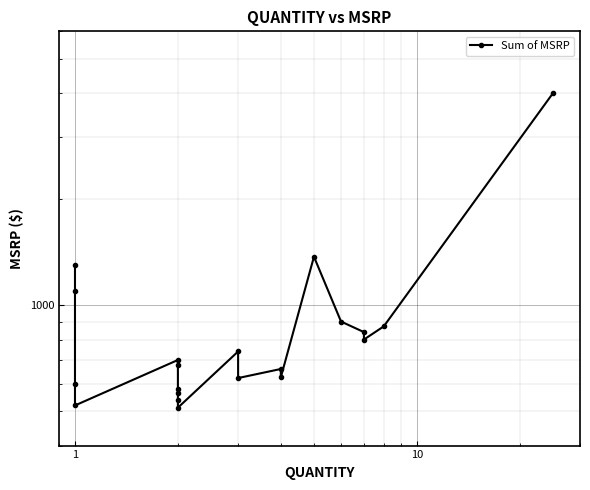

Is this an area chart (filled region under the line)?

No